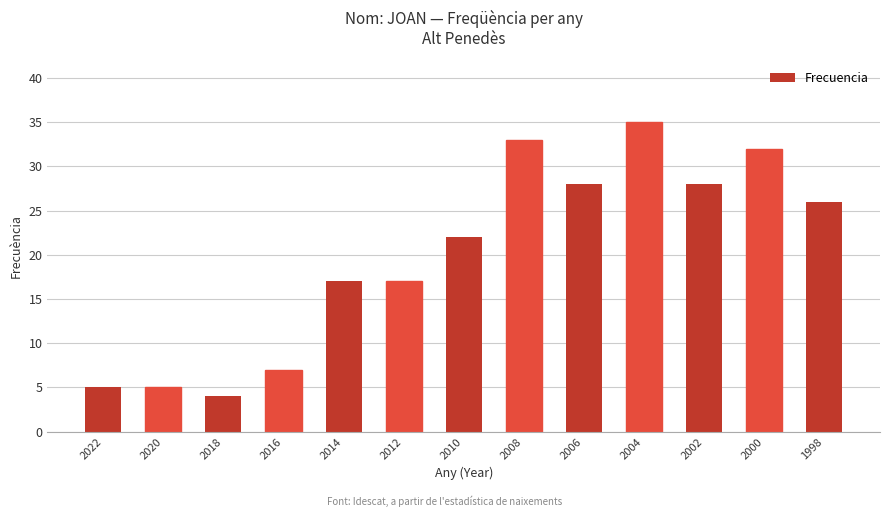

What is the sum of all values?

259